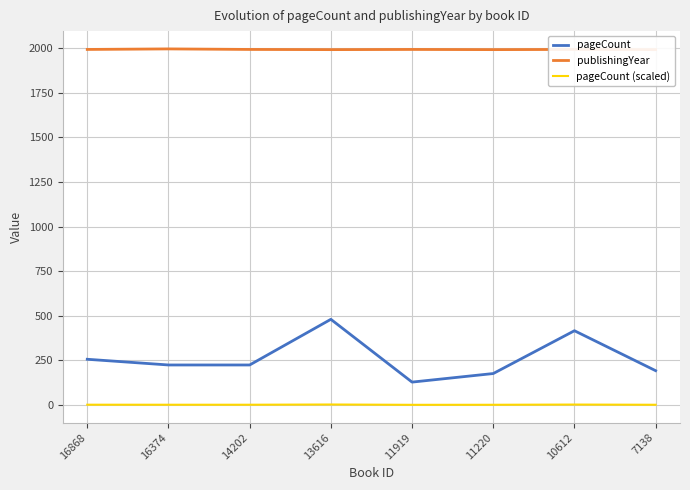

True or false: publishingYear and pageCount (scaled) cross at least once.

False